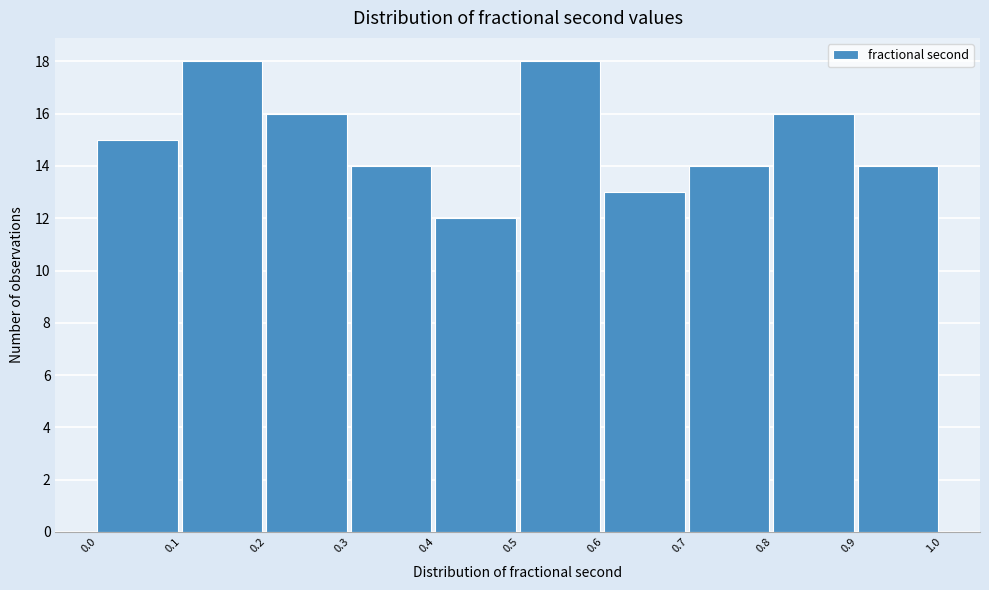

Reading left to right, list every bar in this chart as the range it spans on the x-axis followed by its height. The values are not printed on the chart, so give them approximately, as read against the axis.

0.0 to 0.1: 15
0.1 to 0.2: 18
0.2 to 0.3: 16
0.3 to 0.4: 14
0.4 to 0.5: 12
0.5 to 0.6: 18
0.6 to 0.7: 13
0.7 to 0.8: 14
0.8 to 0.9: 16
0.9 to 1.0: 14